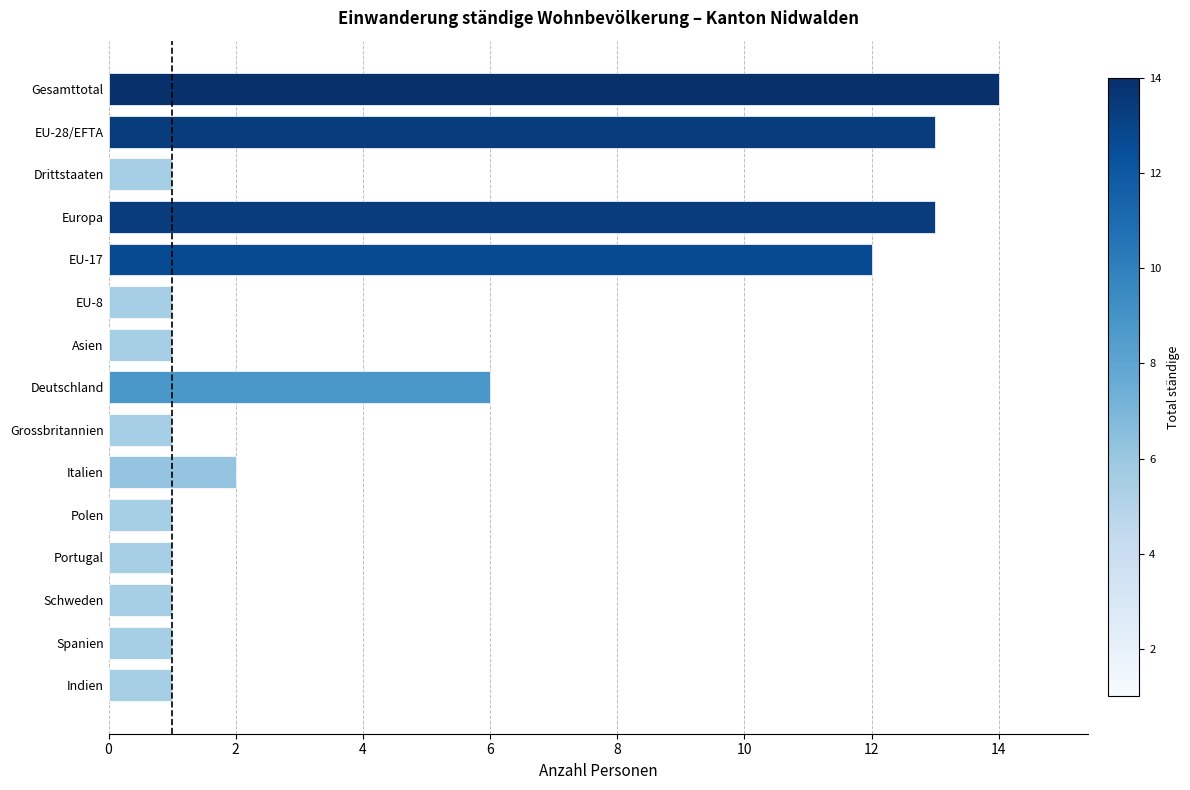

Is it true that the value at EU-28/EFTA is 5?

False